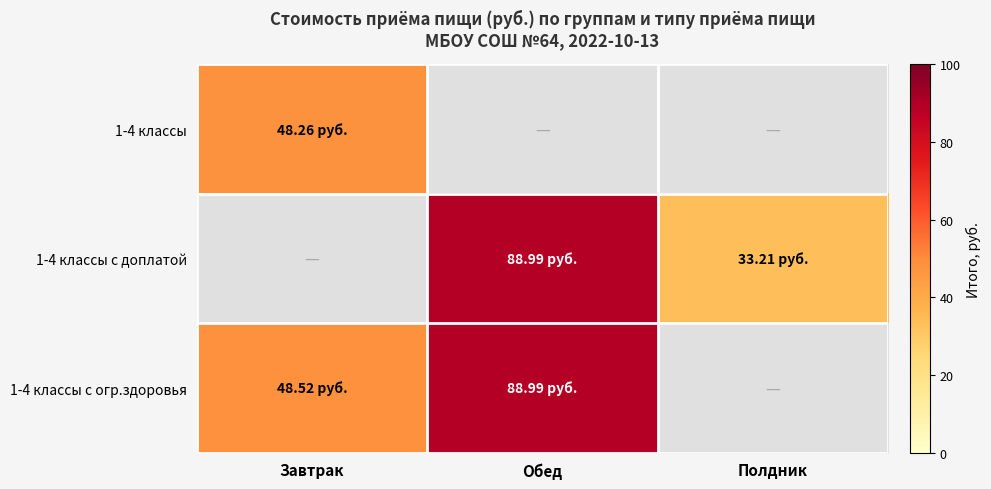

What is the highest value of the 1-4 классы с огр.здоровья series?

89.0